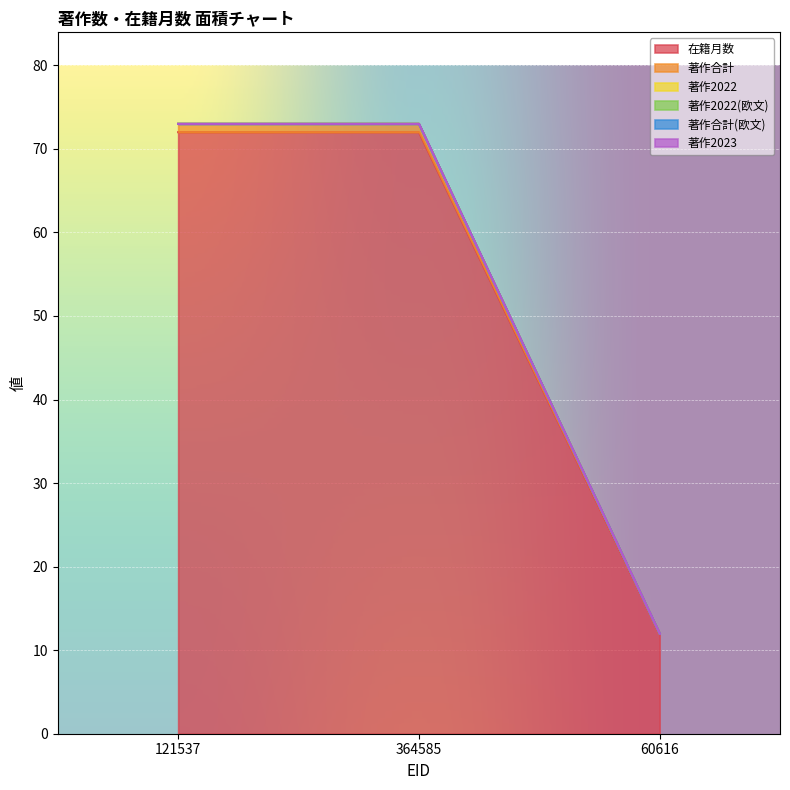

Reading right to left, list all the values displayed in this chart.

在籍月数: 12	72	72
著作合計: 0	1	1
著作2022: 0	0	0
著作2022(欧文): 0	0	0
著作合計(欧文): 0	0	0
著作2023: 0	0	0